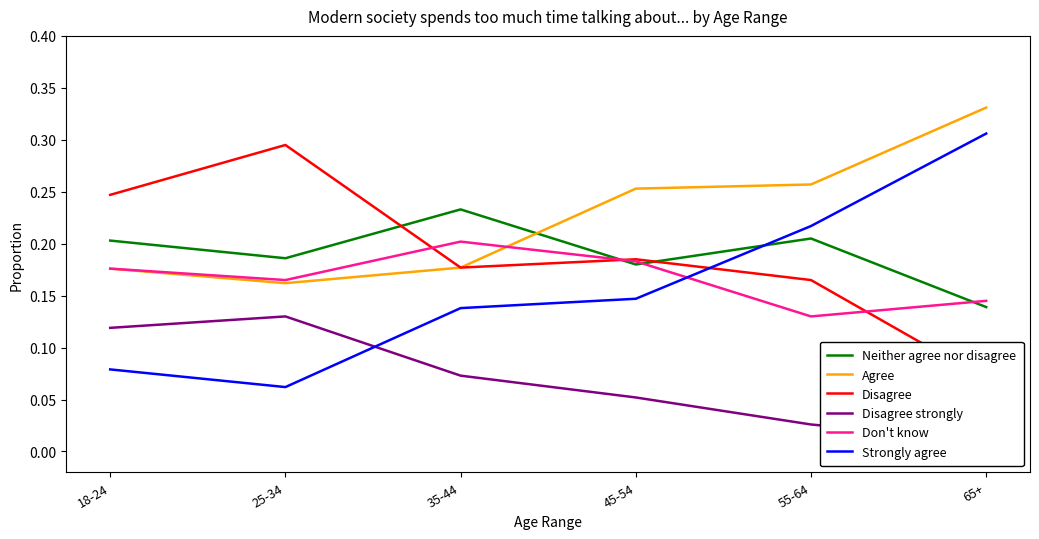

Where is the first local maximum for Disagree strongly?

25-34